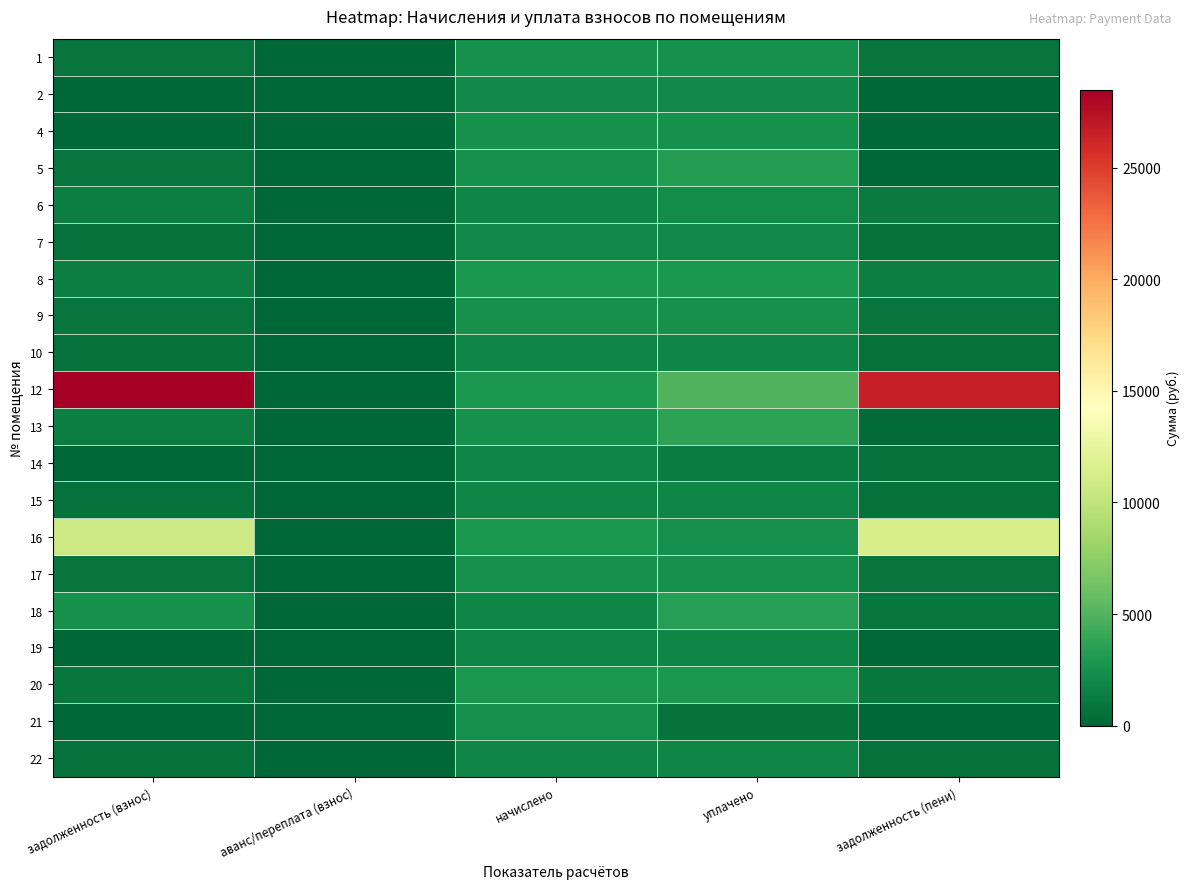

Reading left to right, extract all data points from this chart.

1: задолженность (взнос)=840.8	аванс/переплата (взнос)=0.0	начислено=2522.5	уплачено=2522.5	задолженность (пени)=840.8
2: задолженность (взнос)=4.0	аванс/переплата (взнос)=0.0	начислено=1892.8	уплачено=1892.8	задолженность (пени)=4.0
4: задолженность (взнос)=212.8	аванс/переплата (взнос)=0.0	начислено=2462.9	уплачено=2485.8	задолженность (пени)=189.9
5: задолженность (взнос)=847.4	аванс/переплата (взнос)=0.0	начислено=2474.1	уплачено=3298.8	задолженность (пени)=22.7
6: задолженность (взнос)=1370.9	аванс/переплата (взнос)=0.0	начислено=1889.1	уплачено=2127.5	задолженность (пени)=1132.4
7: задолженность (взнос)=650.6	аванс/переплата (взнос)=0.0	начислено=1904.0	уплачено=1904.0	задолженность (пени)=650.6
8: задолженность (взнос)=1358.3	аванс/переплата (взнос)=0.0	начислено=2984.5	уплачено=2984.7	задолженность (пени)=1358.2
9: задолженность (взнос)=861.0	аванс/переплата (взнос)=0.0	начислено=2474.1	уплачено=2474.1	задолженность (пени)=861.0
10: задолженность (взнос)=630.1	аванс/переплата (взнос)=0.0	начислено=1889.1	уплачено=1889.1	задолженность (пени)=630.1
12: задолженность (взнос)=28497.7	аванс/переплата (взнос)=0.0	начислено=2984.5	уплачено=4958.7	задолженность (пени)=26523.5
13: задолженность (взнос)=1382.0	аванс/переплата (взнос)=0.0	начислено=2474.1	уплачено=3585.1	задолженность (пени)=271.0
14: задолженность (взнос)=12.7	аванс/переплата (взнос)=0.0	начислено=1889.1	уплачено=1259.4	задолженность (пени)=642.4
15: задолженность (взнос)=629.0	аванс/переплата (взнос)=0.0	начислено=1885.3	уплачено=1885.3	задолженность (пени)=629.0
16: задолженность (взнос)=10738.7	аванс/переплата (взнос)=0.0	начислено=2984.5	уплачено=2399.5	задолженность (пени)=11323.7
17: задолженность (взнос)=855.8	аванс/переплата (взнос)=0.0	начислено=2474.1	уплачено=2474.1	задолженность (пени)=855.8
18: задолженность (взнос)=2506.7	аванс/переплата (взнос)=0.0	начислено=1889.1	уплачено=3448.1	задолженность (пени)=947.7
19: задолженность (взнос)=0.0	аванс/переплата (взнос)=0.0	начислено=1885.3	уплачено=1885.3	задолженность (пени)=0.0
20: задолженность (взнос)=1000.6	аванс/переплата (взнос)=0.0	начислено=2984.5	уплачено=2984.5	задолженность (пени)=1000.6
21: задолженность (взнос)=0.0	аванс/переплата (взнос)=-3648.1	начислено=2433.1	уплачено=753.8	задолженность (пени)=0.0
22: задолженность (взнос)=629.7	аванс/переплата (взнос)=0.0	начислено=1889.1	уплачено=1889.1	задолженность (пени)=629.7